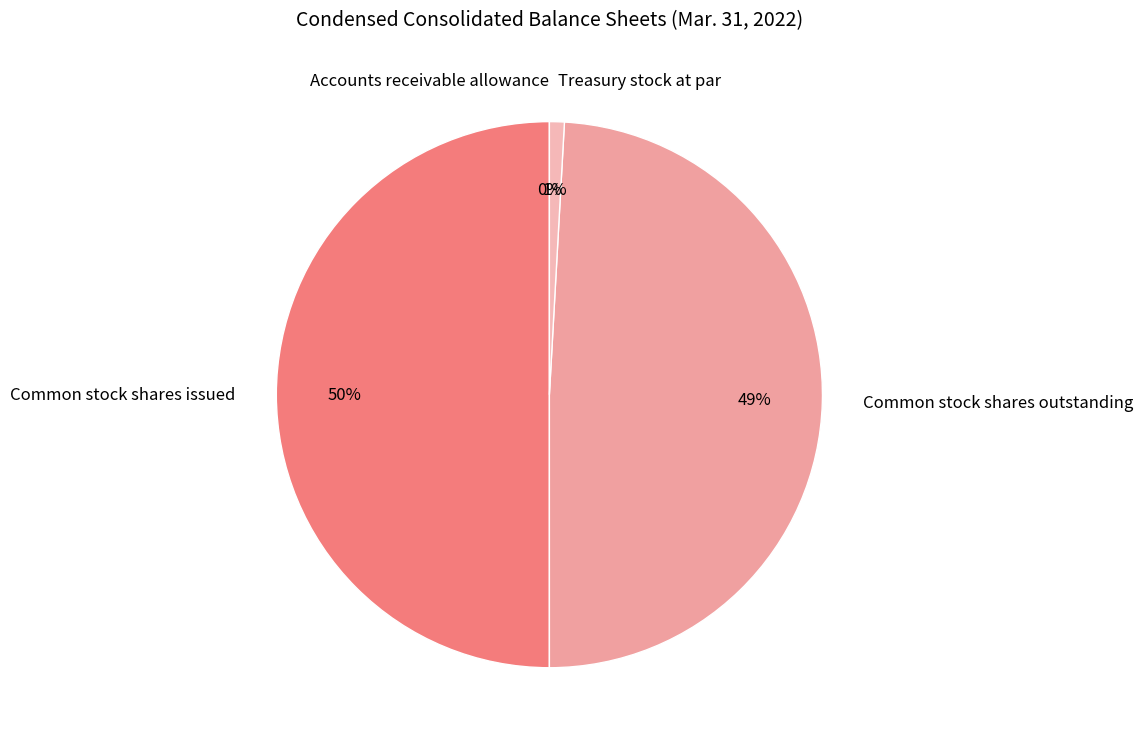

To the nearest percent, what is the average slice percentage?

25%